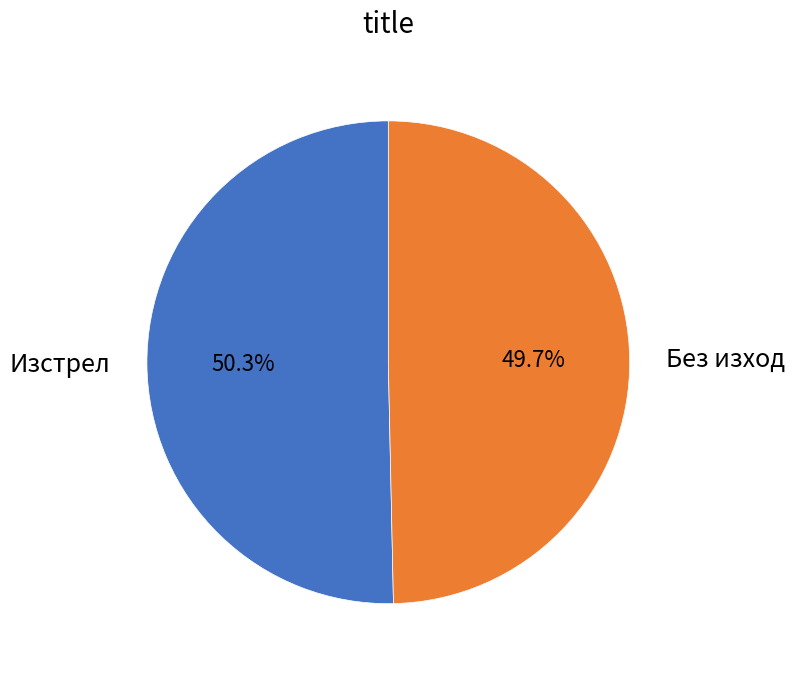

What is the smallest slice in the pie chart?

Без изход